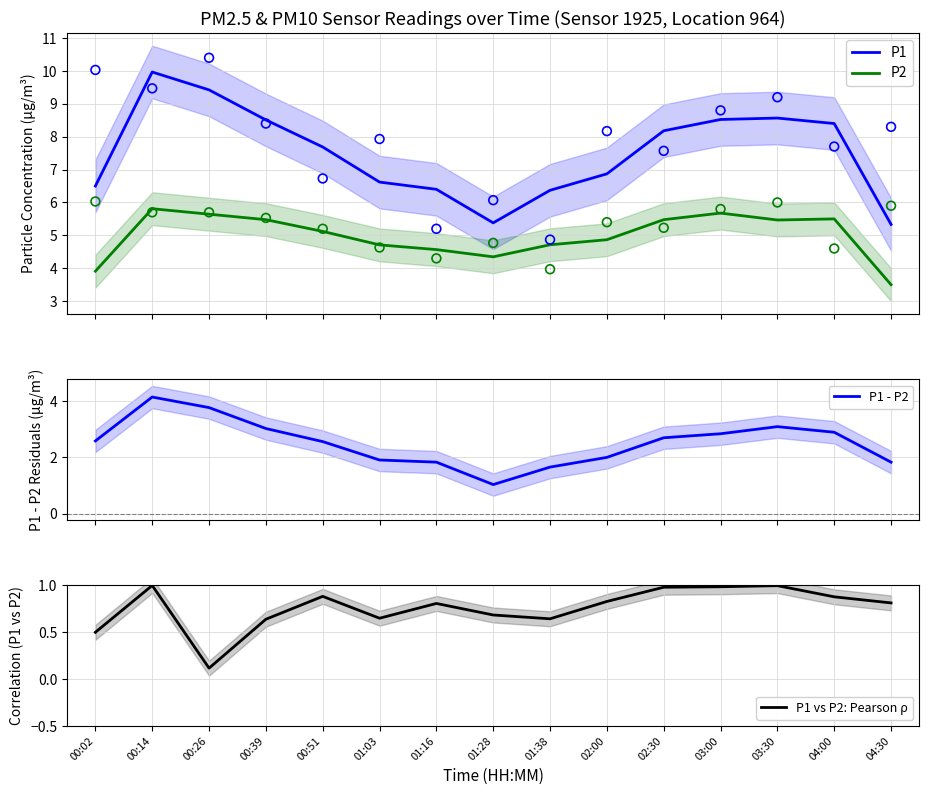

Which series has the largest total across all categories?

P1